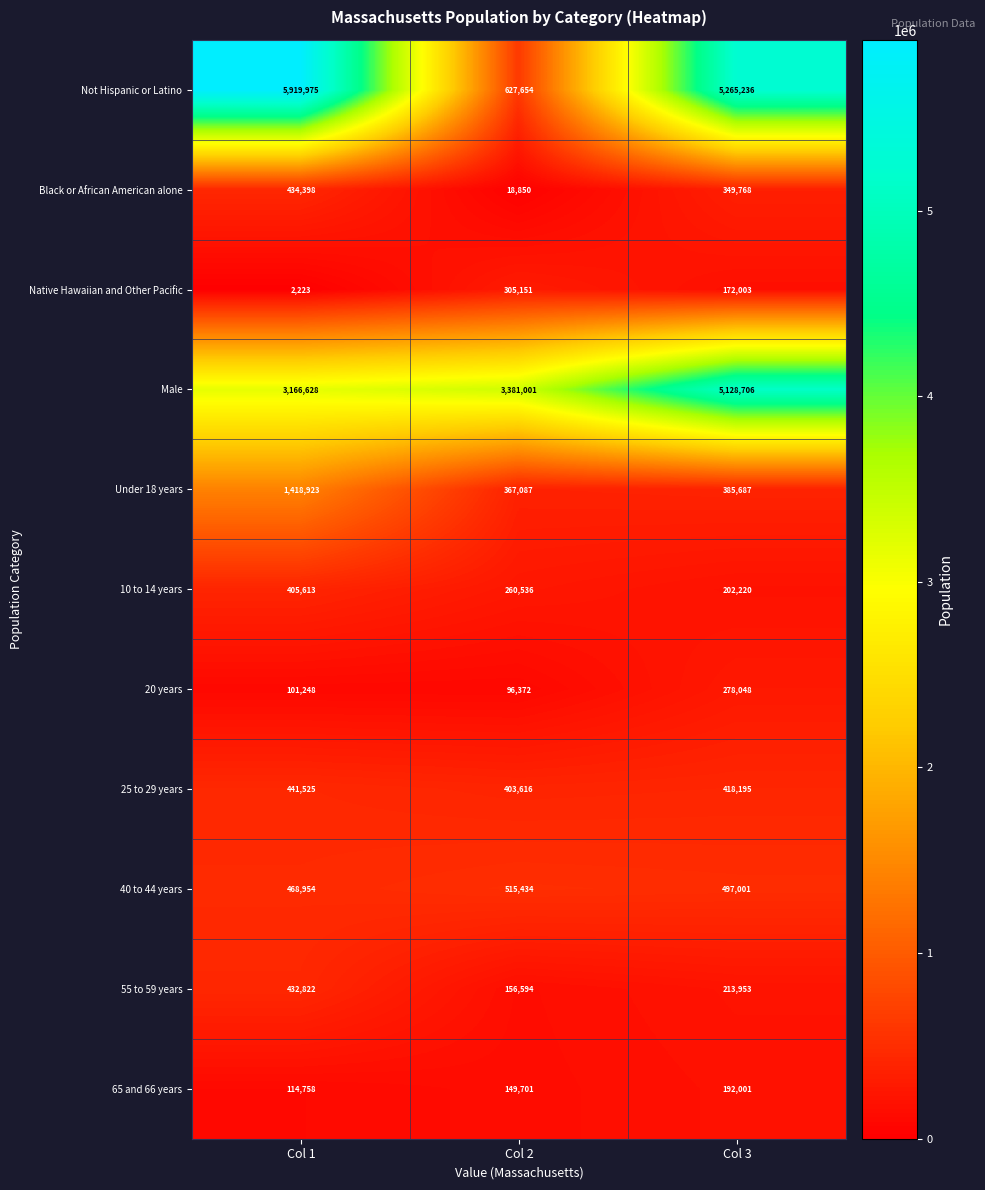

Which series changed the most between Col 1 and Col 3?

Male